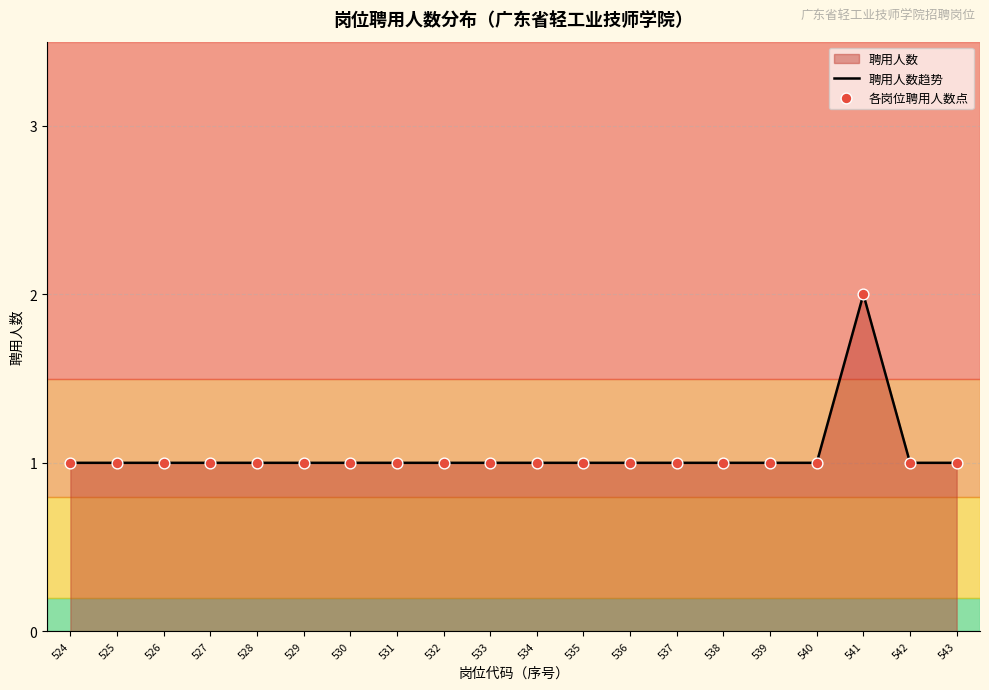

Is the value of 各岗位聘用人数点 at 536 greater than the value of 聘用人数趋势 at 539?

No